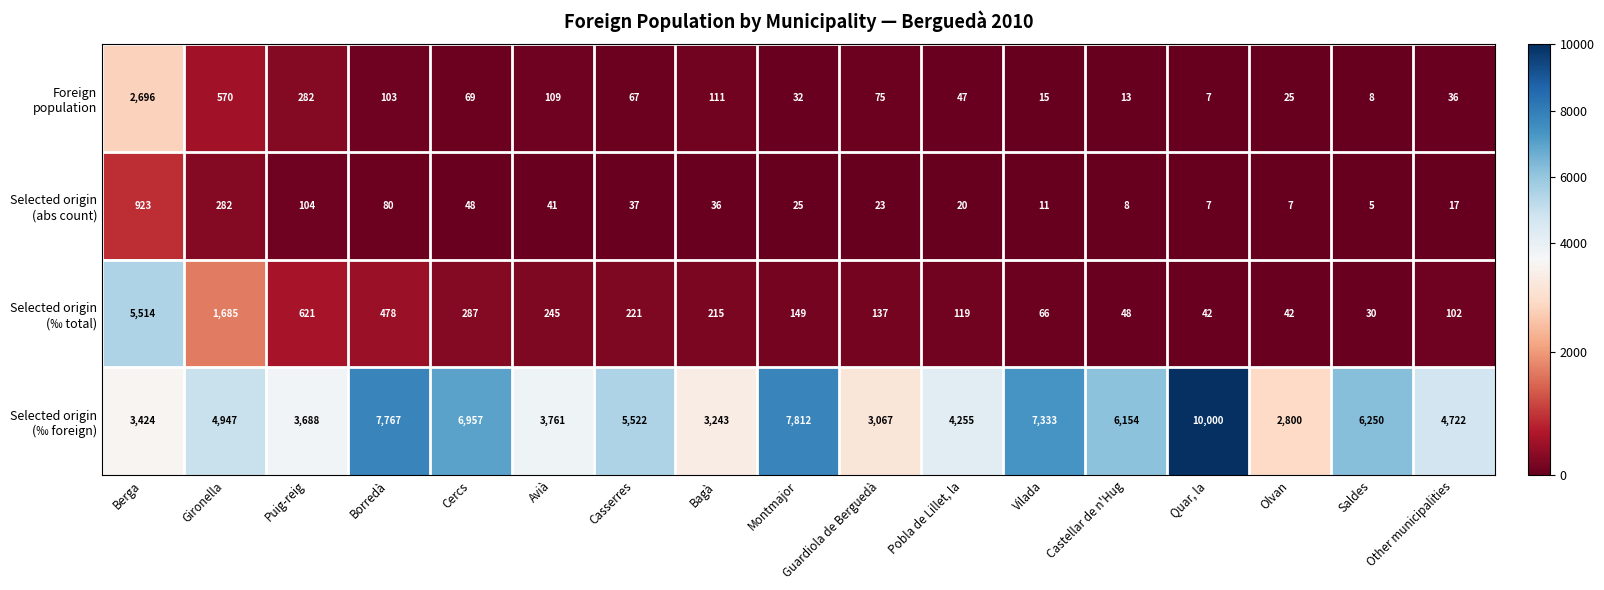

What is the spread (max minus min) of values at Guardiola de Berguedà?

3044